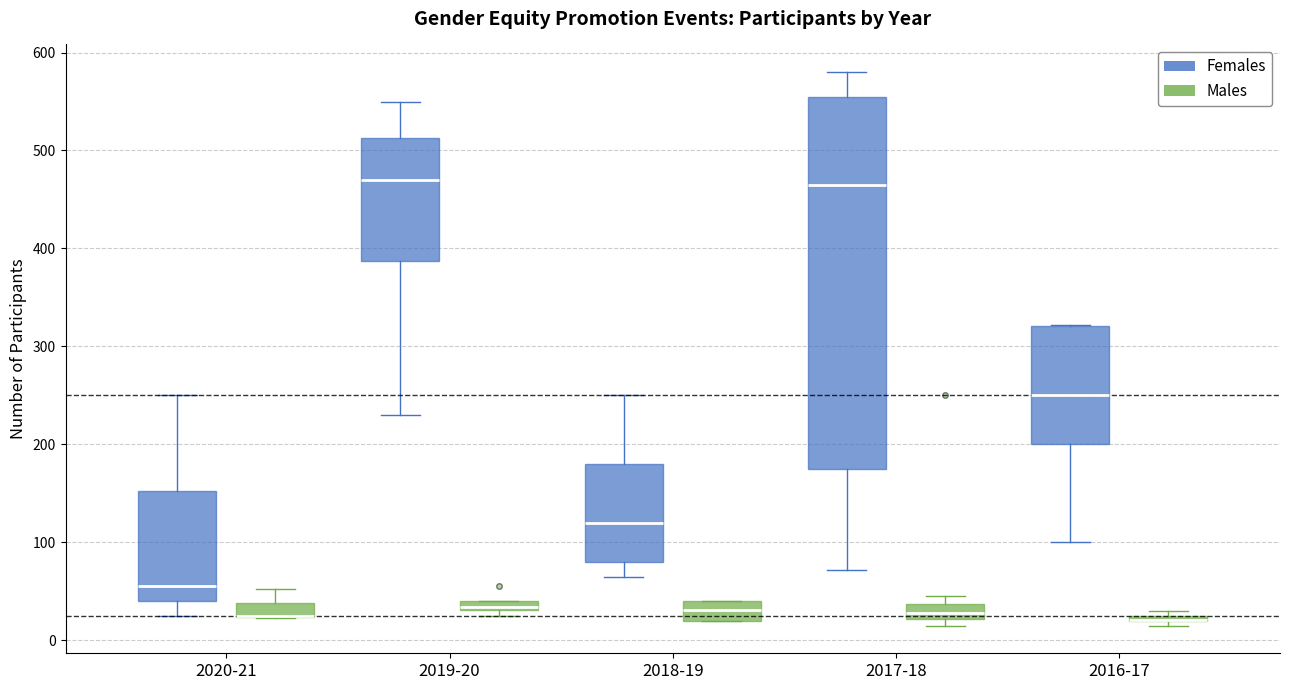

Comparing the boxes themselves (not the whiskers), which one is the tallest?

2017-18 (Females)